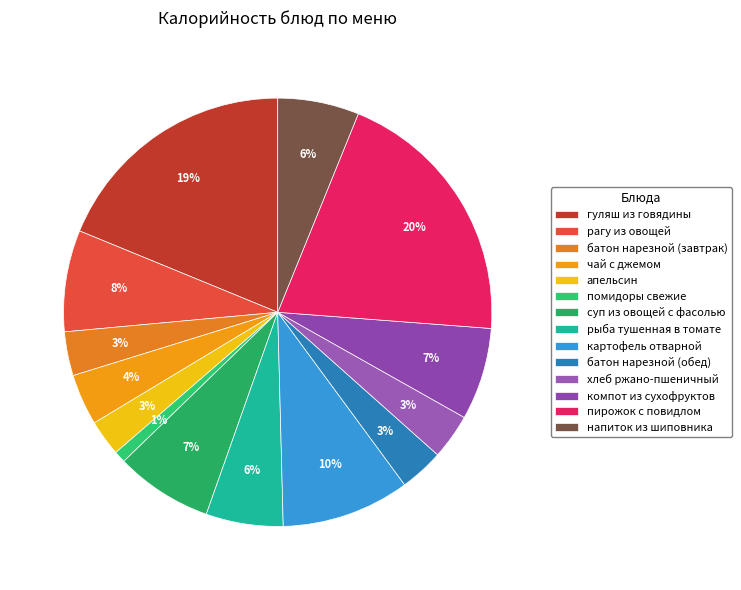

The батон нарезной (обед) slice represents 1% of the pie. True or false?

False